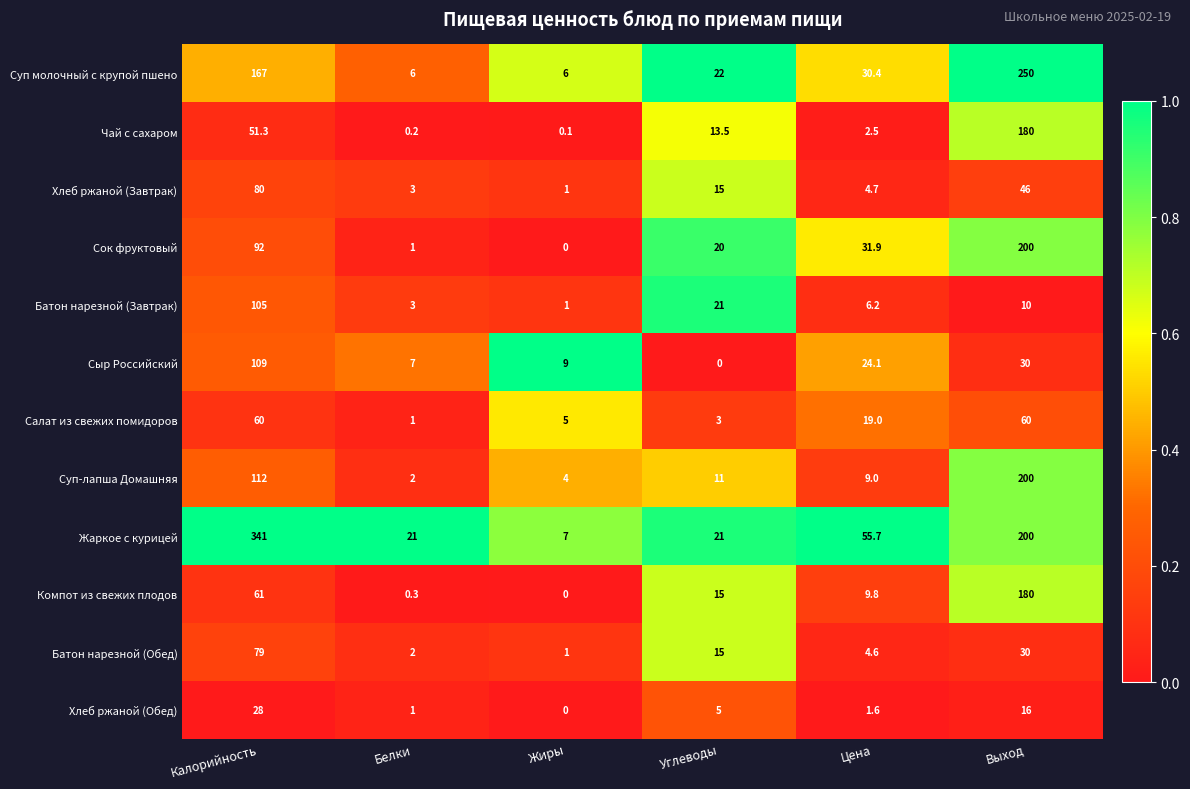

At Калорийность, list the series in order from largest to smallest.

Жаркое с курицей, Суп молочный с крупой пшено, Суп-лапша Домашняя, Сыр Российский, Батон нарезной (Завтрак), Сок фруктовый, Хлеб ржаной (Завтрак), Батон нарезной (Обед), Компот из свежих плодов, Салат из свежих помидоров, Чай с сахаром, Хлеб ржаной (Обед)